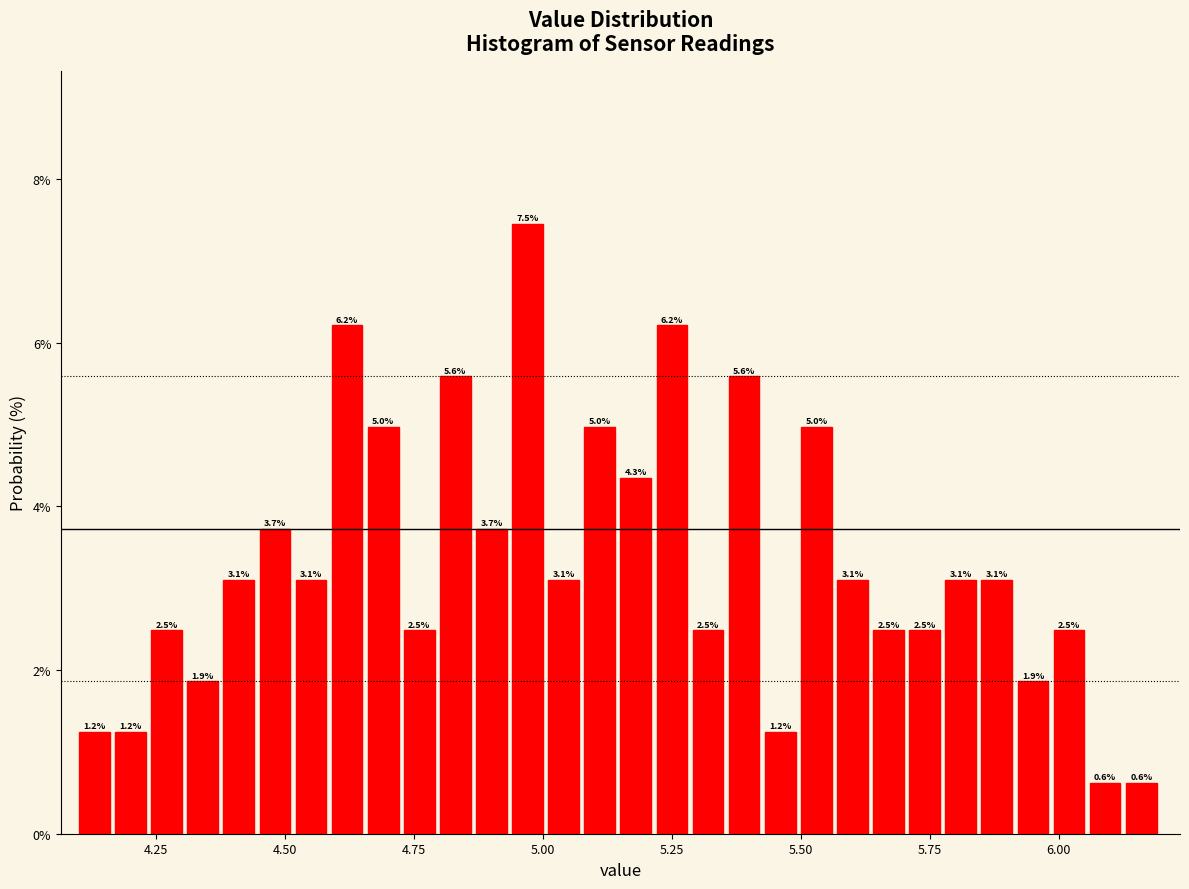

Around what value on the x-axis is the tallest bar? Give the approximate position of its centre, as read against the axis.

4.95